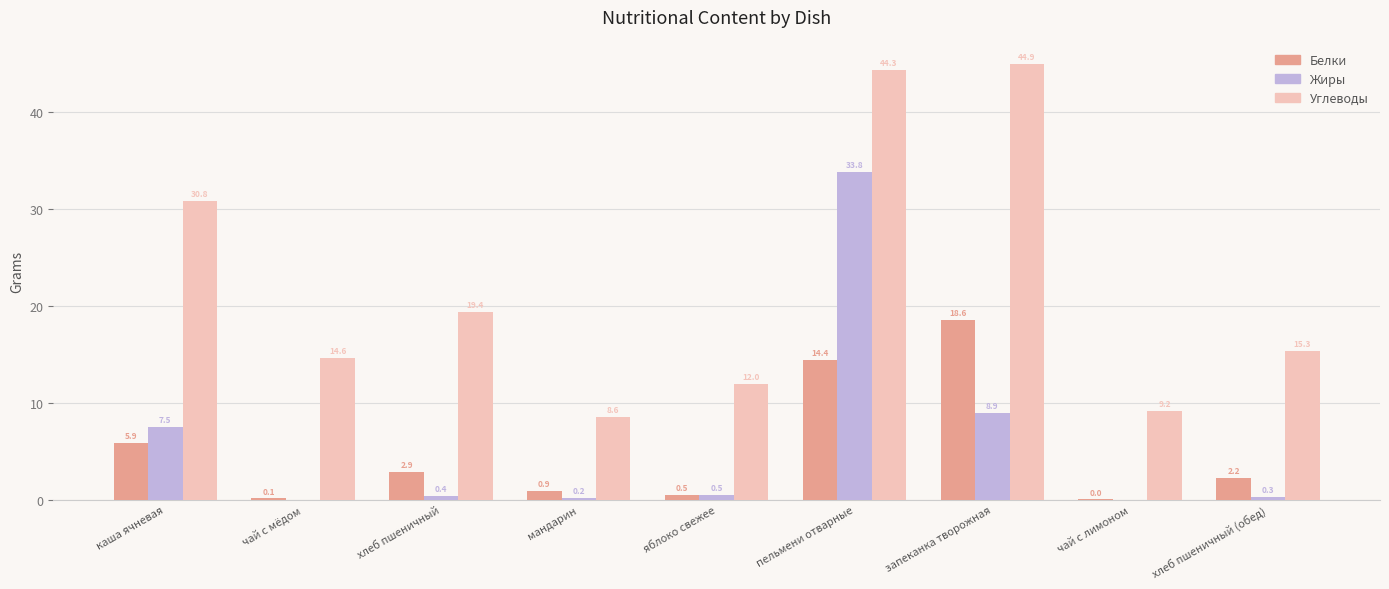

What are all the series names shown in the legend?

Белки, Жиры, Углеводы